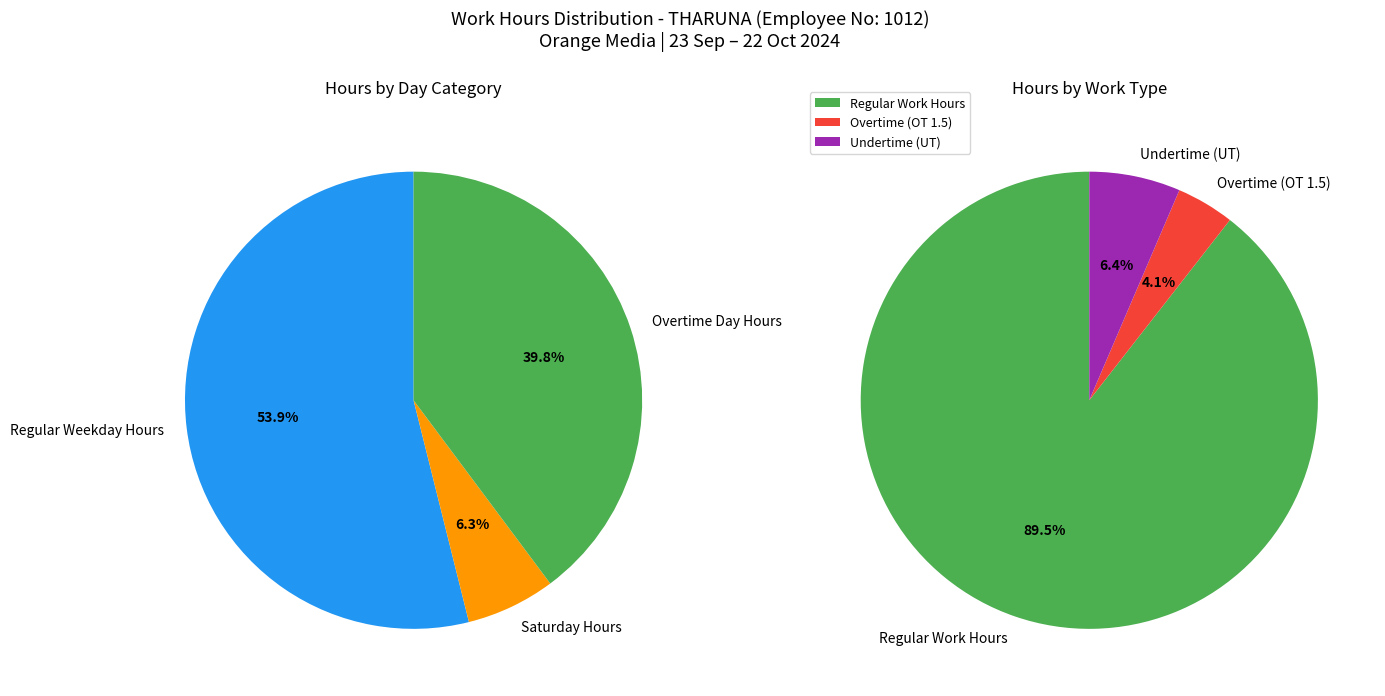

Which series has the largest range (max minus min)?

Regular Hours